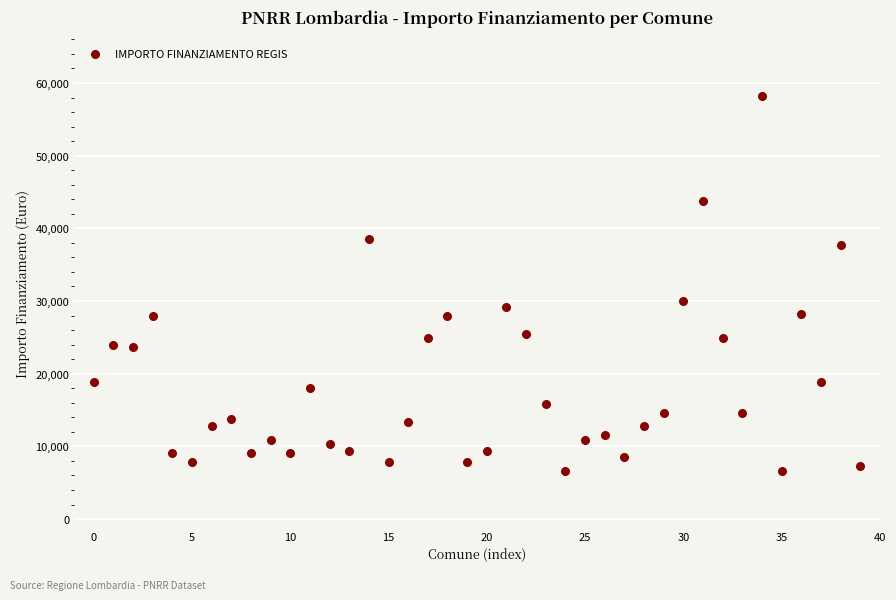

What Y value in the scatter plot is closest to 32474?

29995